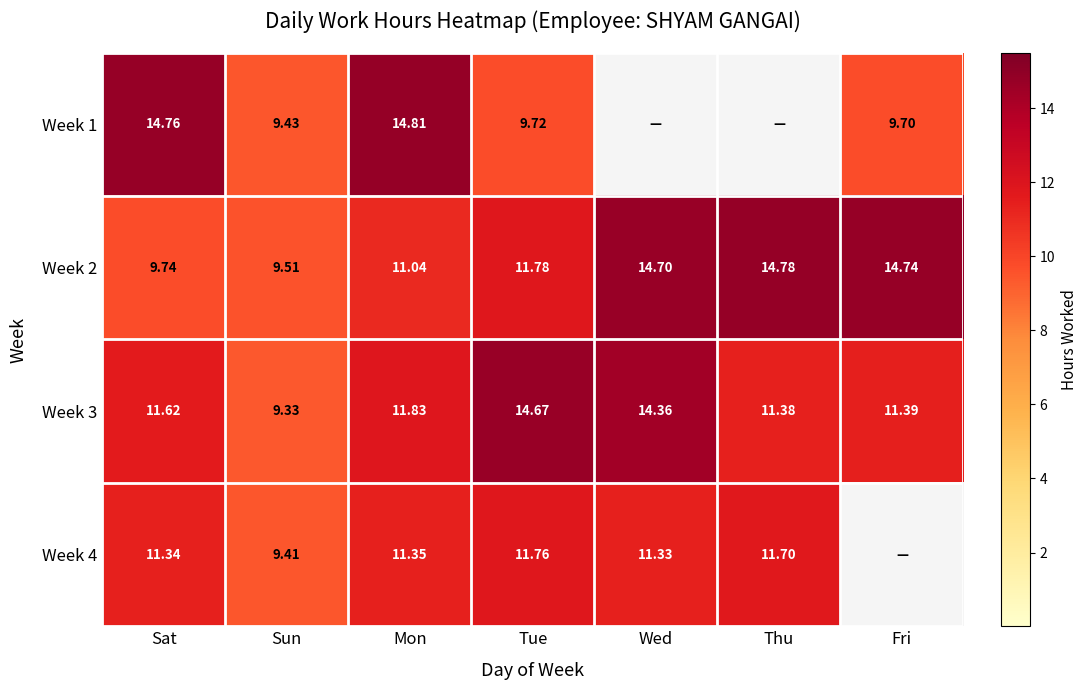

What is the total value across all series at Sat?

47.5